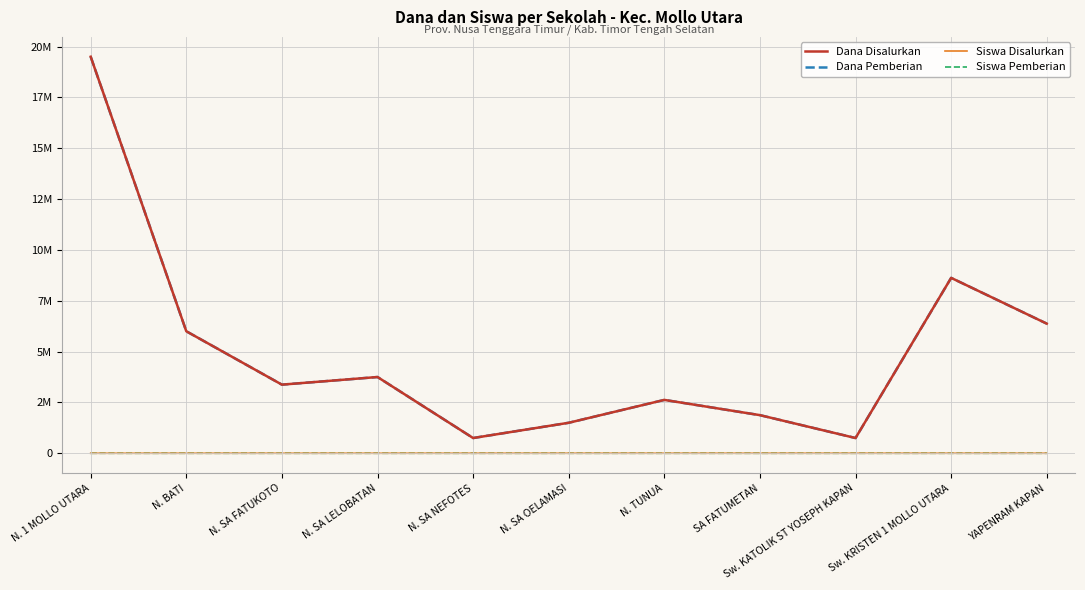

Does the chart display data point markers on the line(s)?

No